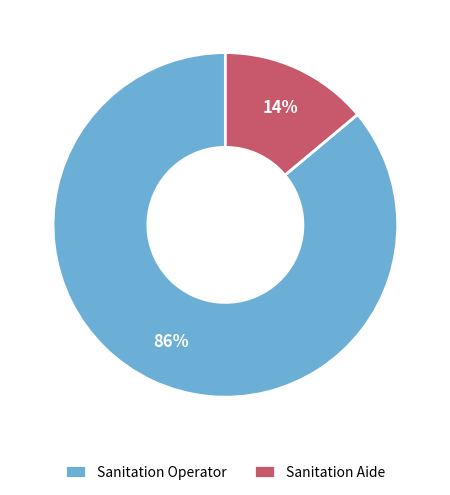

Combined, do Sanitation Operator and Sanitation Aide account for over 50%?

Yes